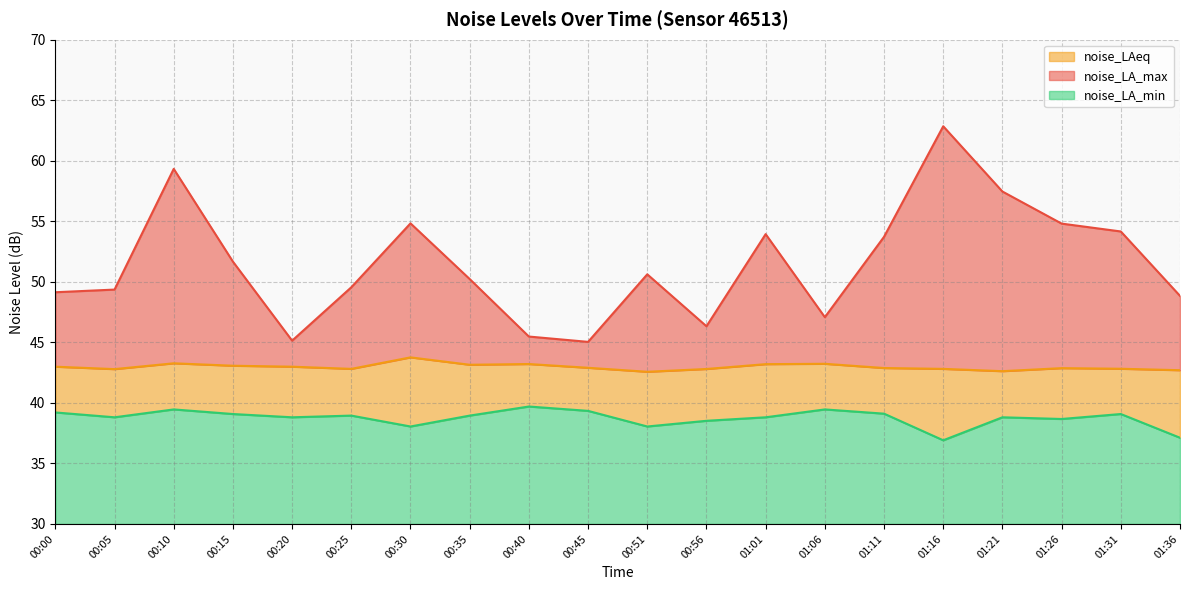

How many lines are shown in the chart?

3